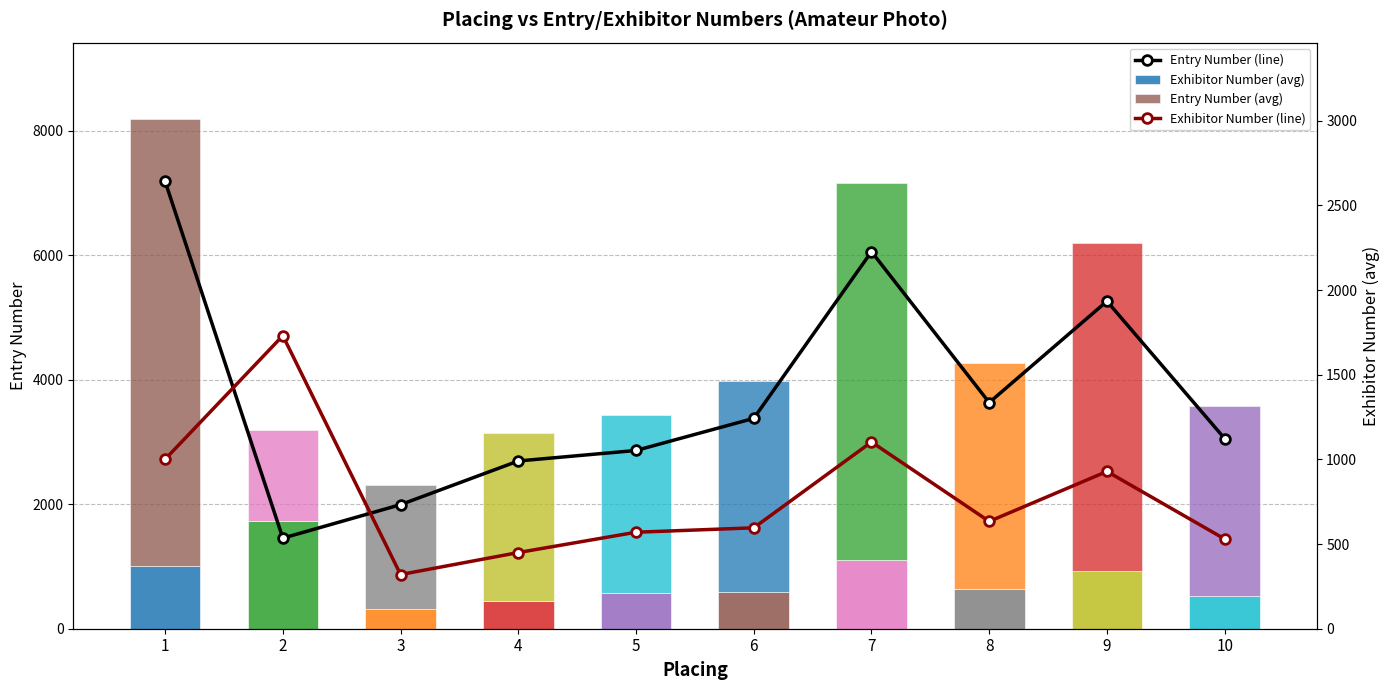

Which series has the widest spread of values?

Entry Number (line)